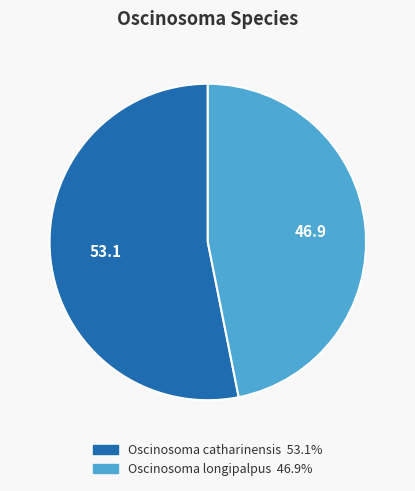

Which slice is the smallest?

Oscinosoma longipalpus